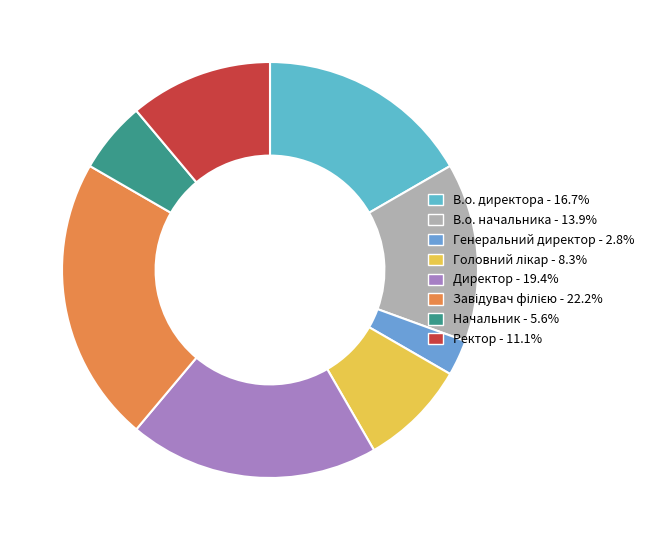

Approximately how many times larger is the value at В.о. директора compared to Ректор?

1.5